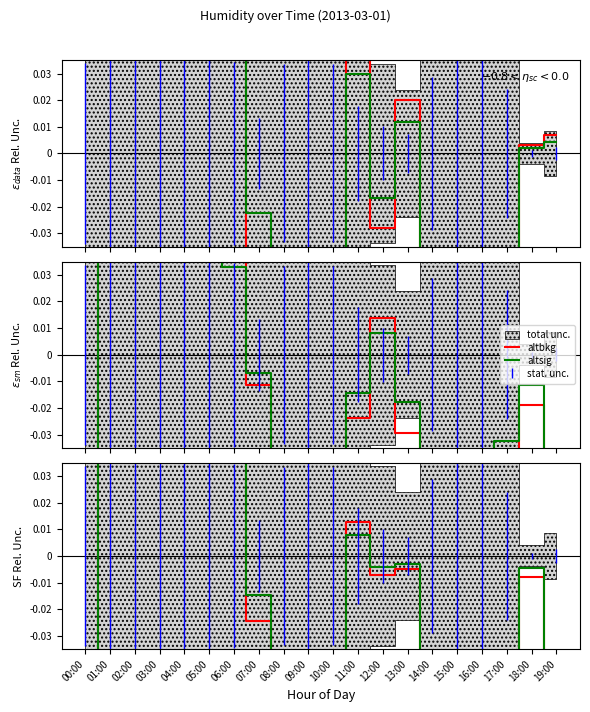

Between which two adjacent categories do altsig and altbkg first intersect?

00:00 and 01:00